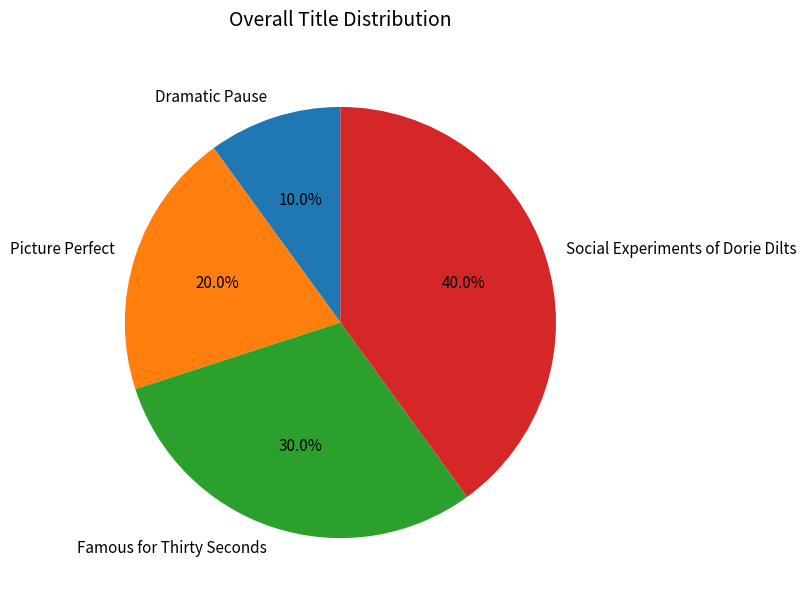

The Social Experiments of Dorie Dilts slice represents 40% of the pie. True or false?

True